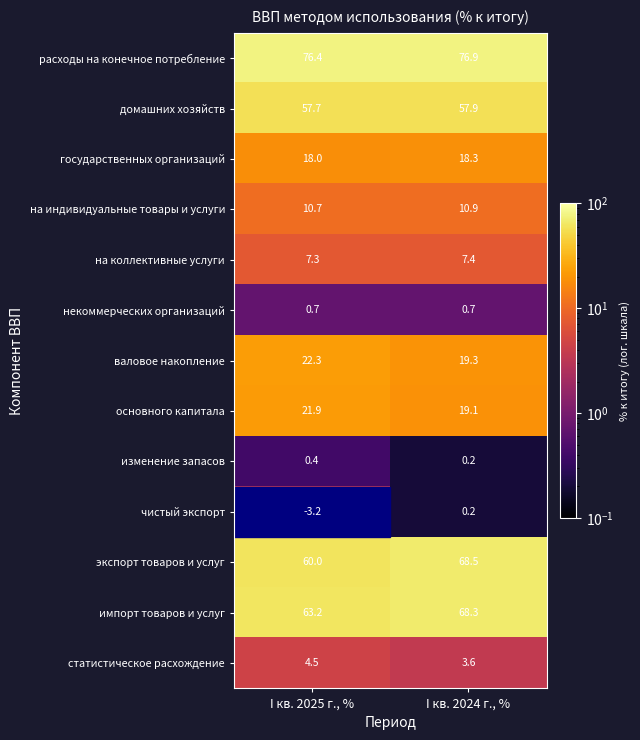

Is the value of расходы на конечное потребление at I кв. 2025 г., % greater than the value of некоммерческих организаций at I кв. 2024 г., %?

Yes